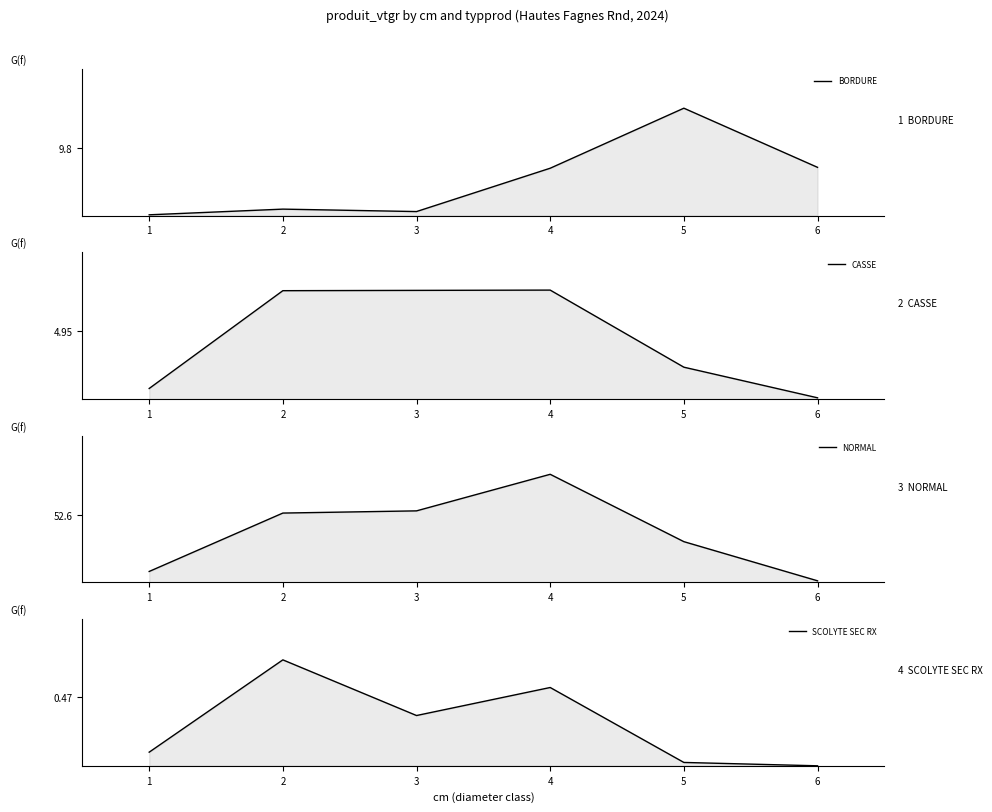

The value of BORDURE at 4 is 6.9. True or false?

True